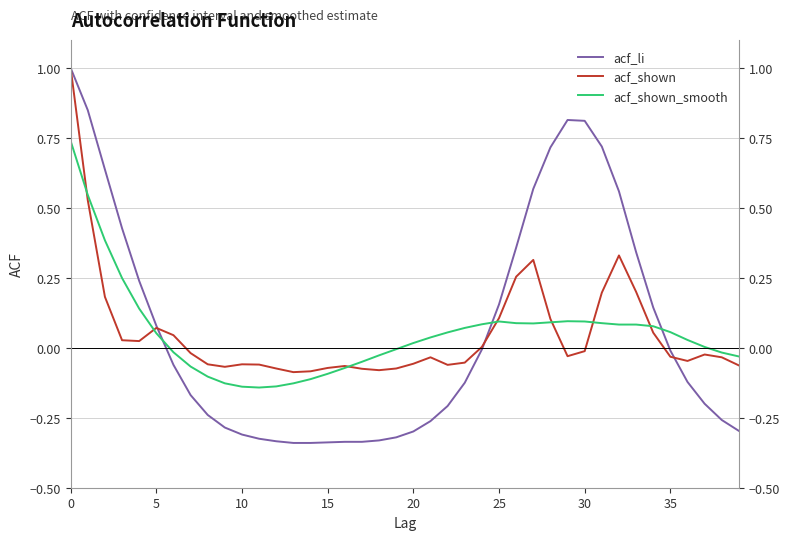

How many negative values does the acf_shown_smooth series have?

16